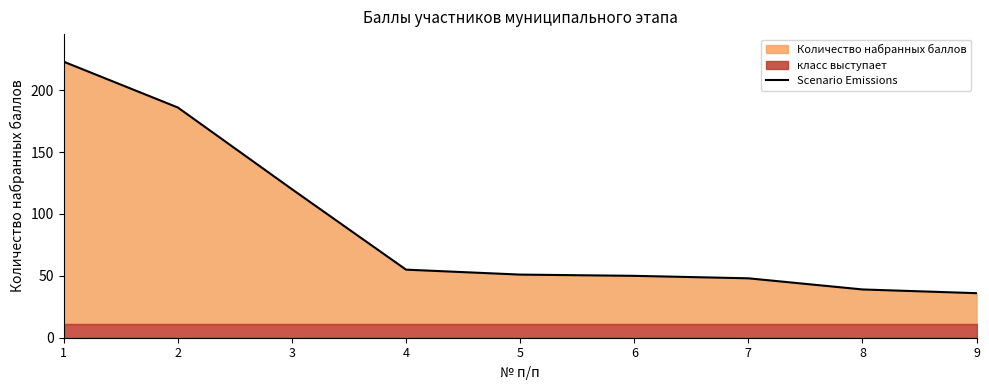

What is the value of the 4th point from the left?

55